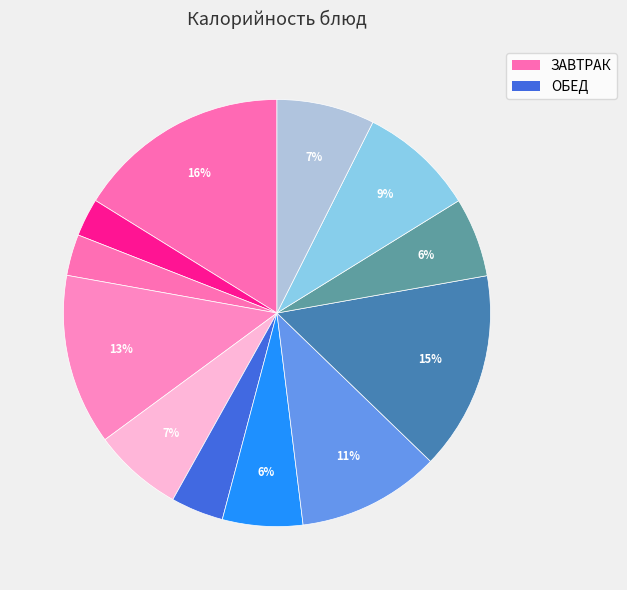

To the nearest percent, what is the average slice percentage?

8%